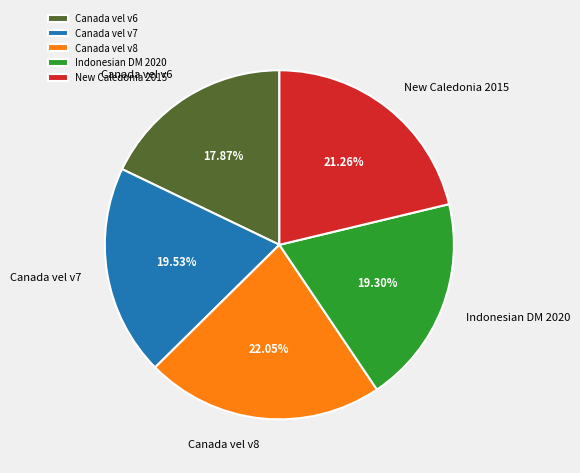

To the nearest percent, what is the average slice percentage?

20%